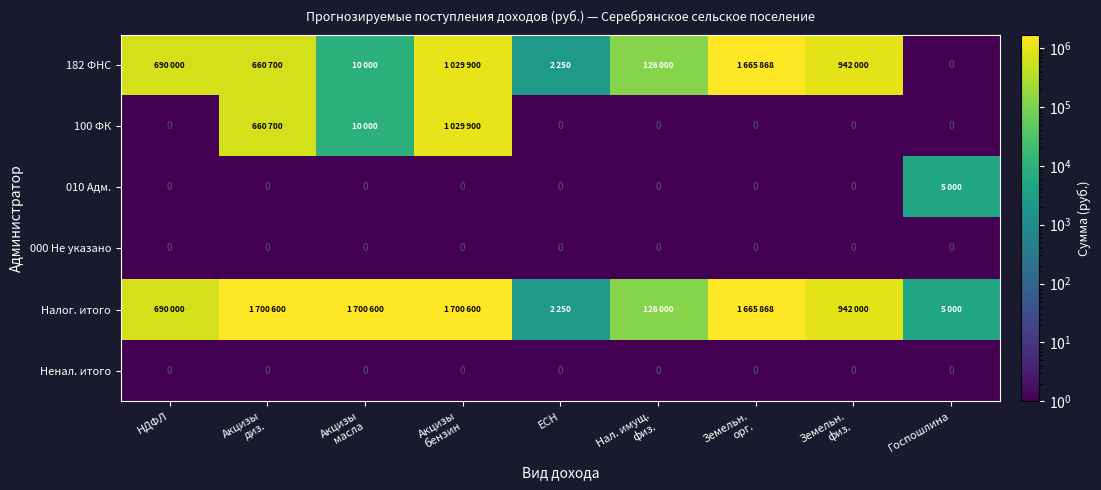

At which category is the sum across all series the highest?

Акцизы
бензин